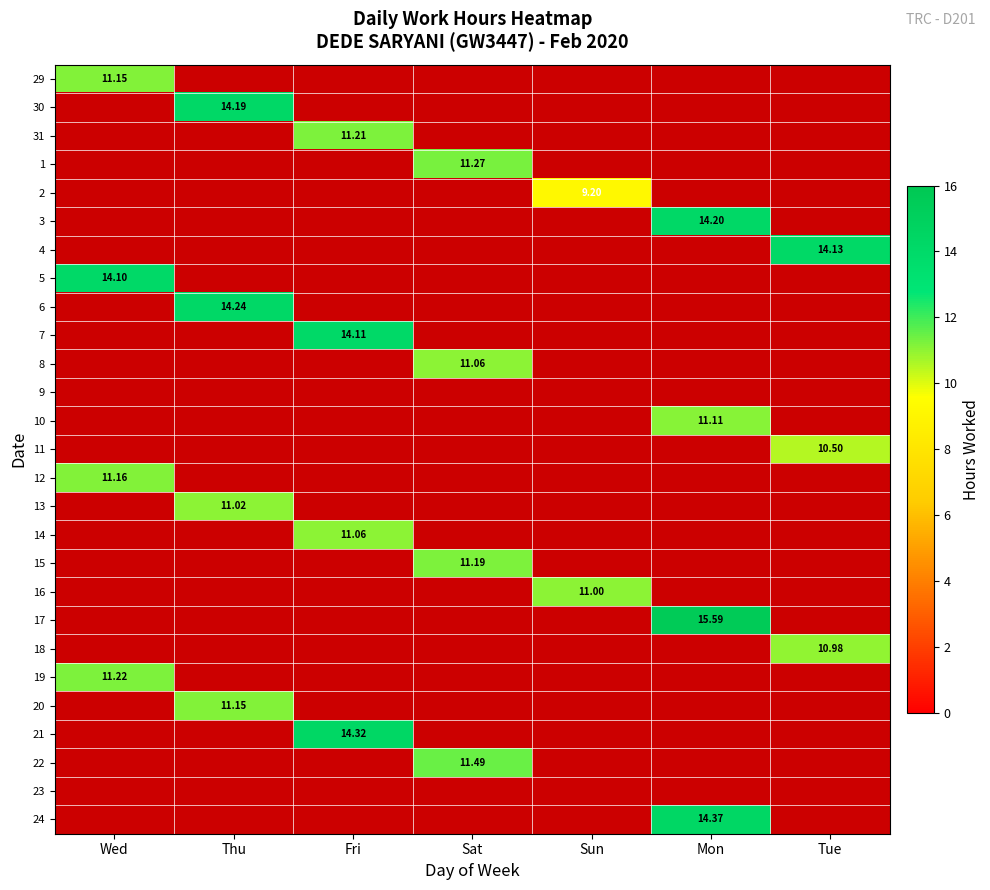

Rank the series at Mon from lowest to highest value.

29, 30, 31, 1, 2, 4, 5, 6, 7, 8, 9, 11, 12, 13, 14, 15, 16, 18, 19, 20, 21, 22, 23, 10, 3, 24, 17